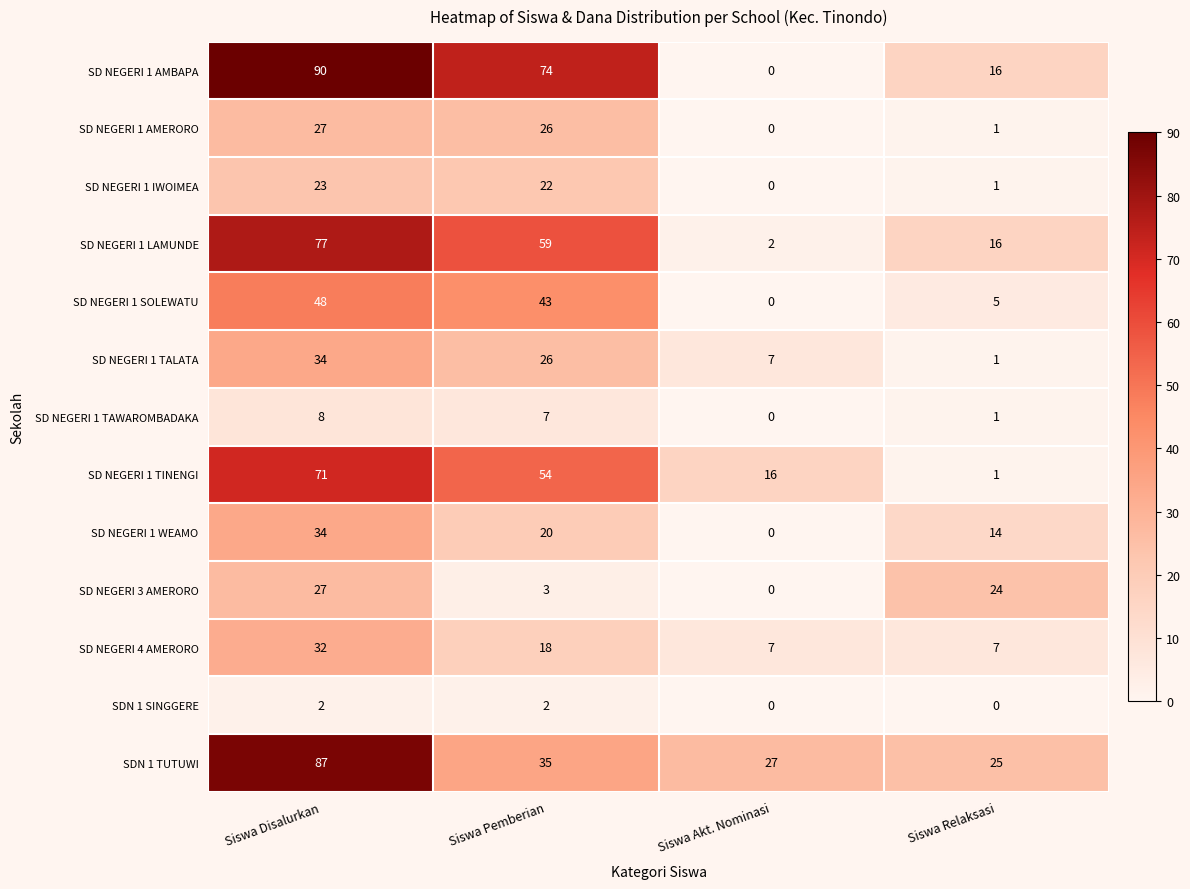

Count the SD NEGERI 1 TALATA values in the range 7 to 34.

3